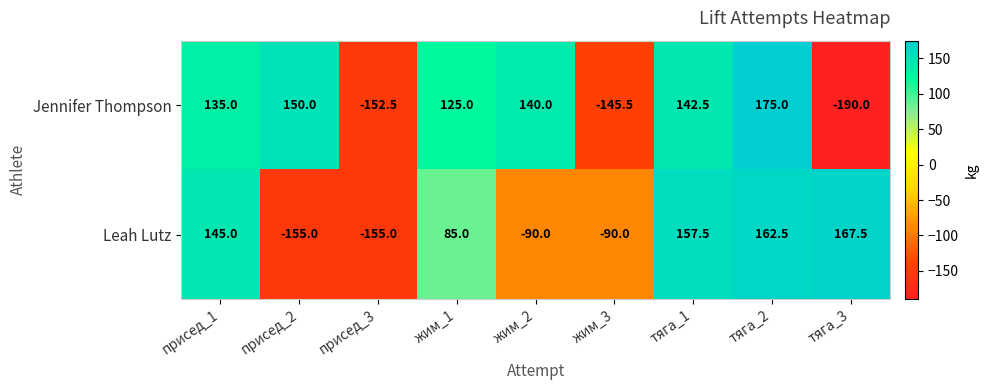

At тяга_2, list the series in order from smallest to largest.

Leah Lutz, Jennifer Thompson